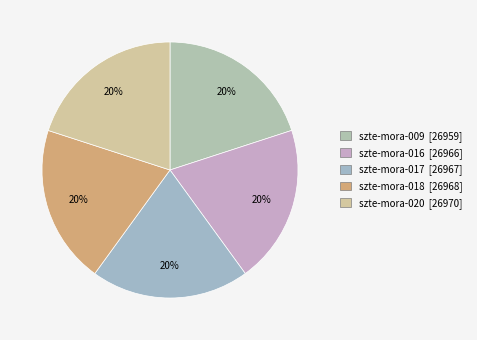

What is the ratio of the value at szte-mora-009 [26959] to the value at szte-mora-016 [26966]?

1.0